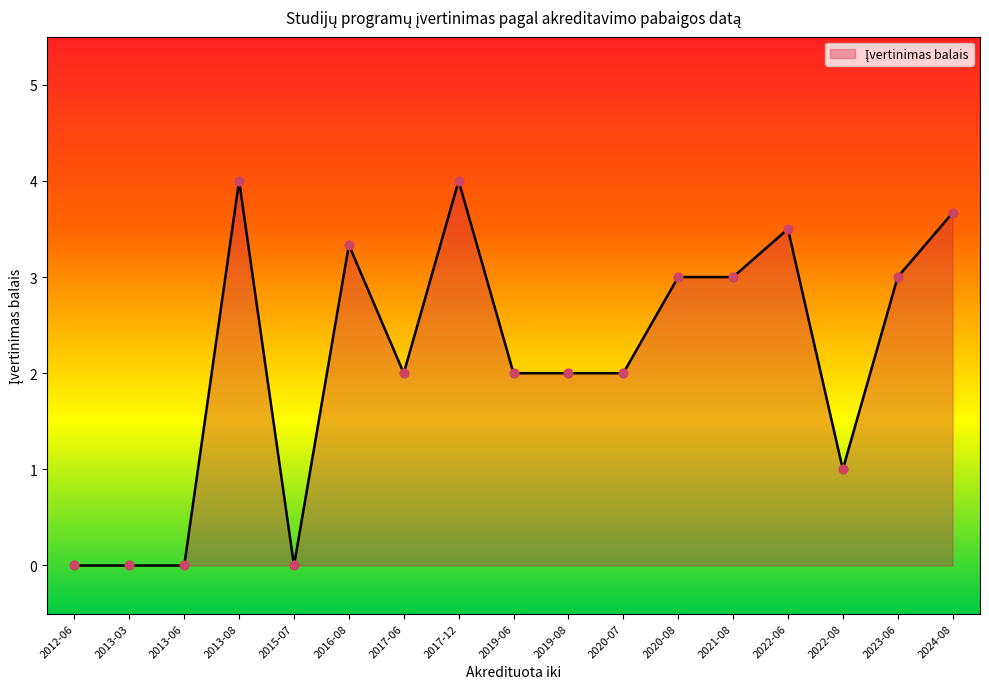

What is the ratio of the value at 2023-06 to the value at 2024-08?

0.8